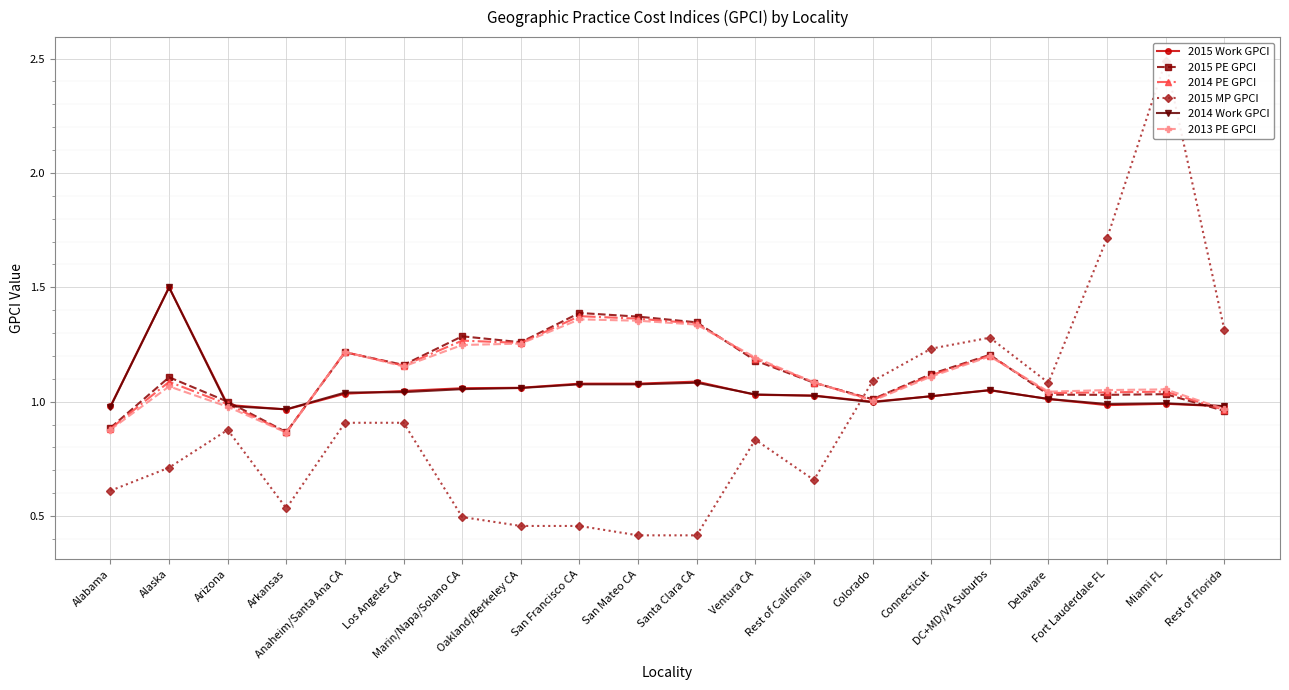

What is the label of the 14th point from the right?

Marin/Napa/Solano CA